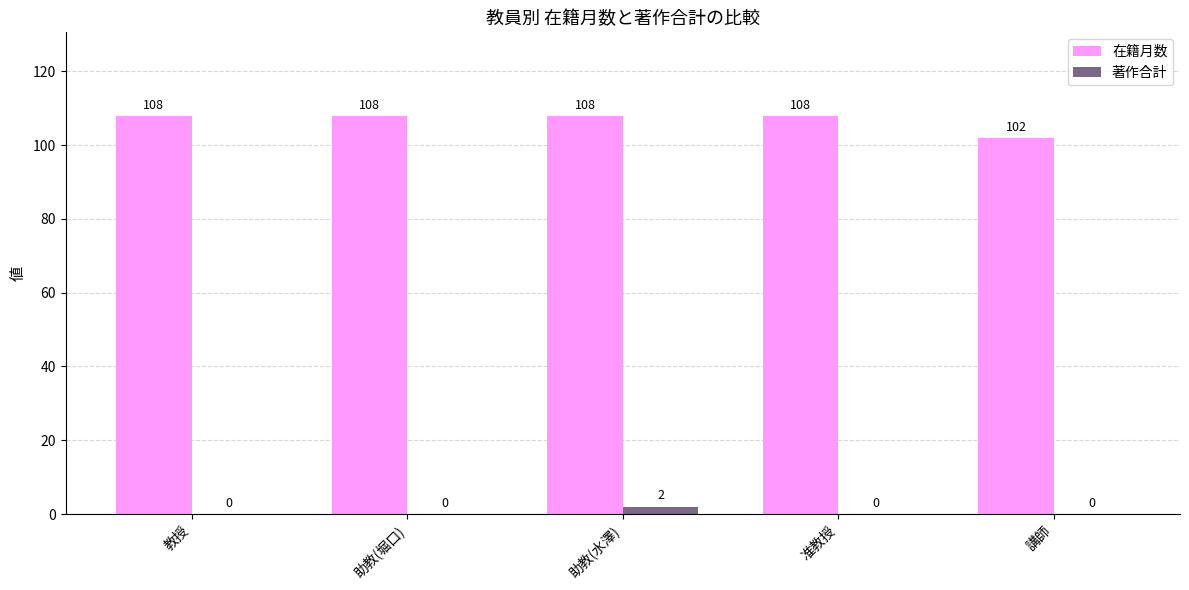

Between 准教授 and 講師, which series saw the biggest shift?

在籍月数